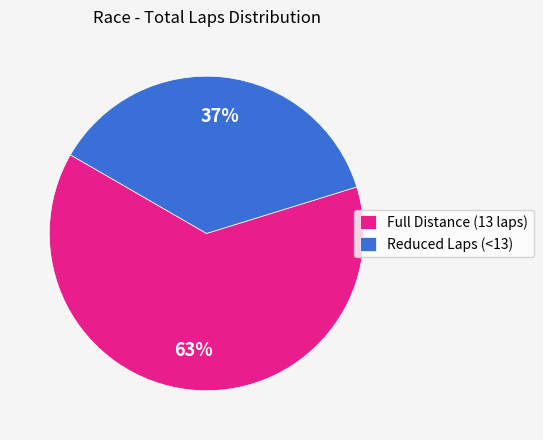

Is it true that Full Distance (13 laps) is 70% of the pie?

False